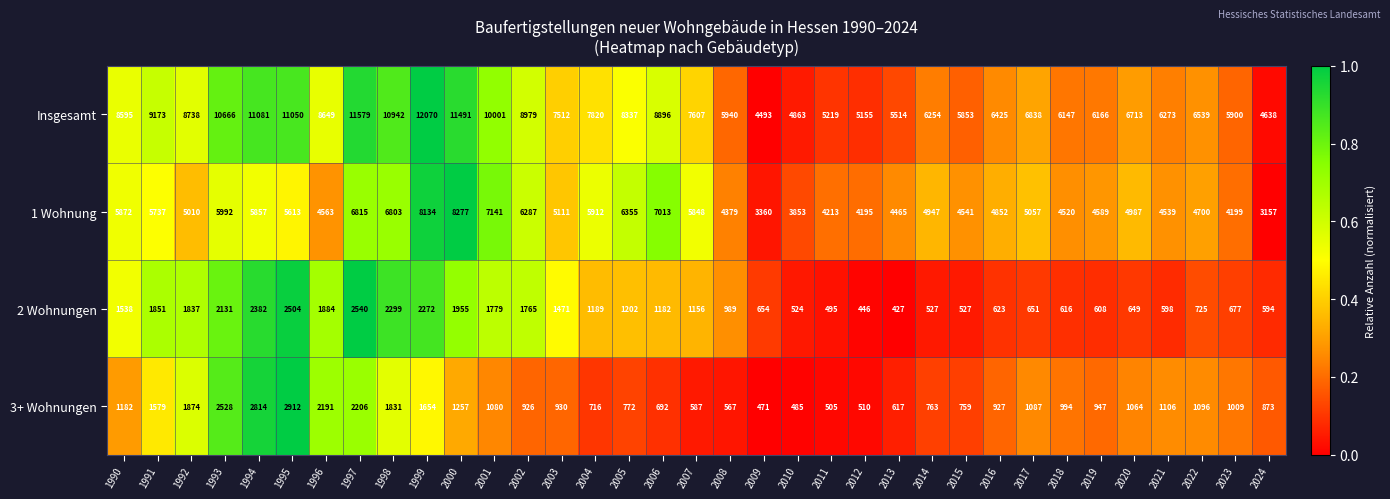

What is the sum of the 2 Wohnungen values at 2009 and 1990?

2192